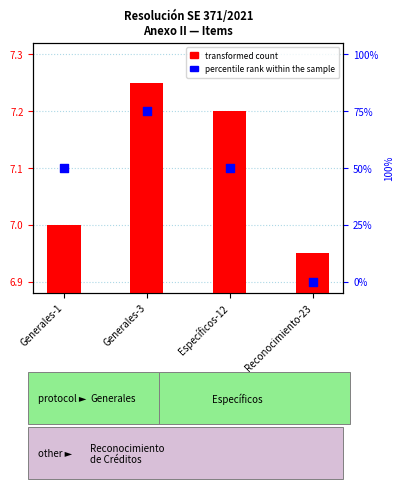

What are all the series names shown in the legend?

transformed count, percentile rank within the sample